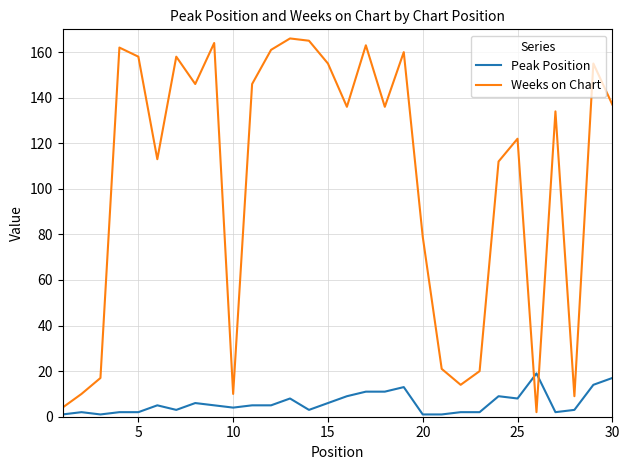

Rank the series by their maximum value, from lowest to highest.

Peak Position, Weeks on Chart